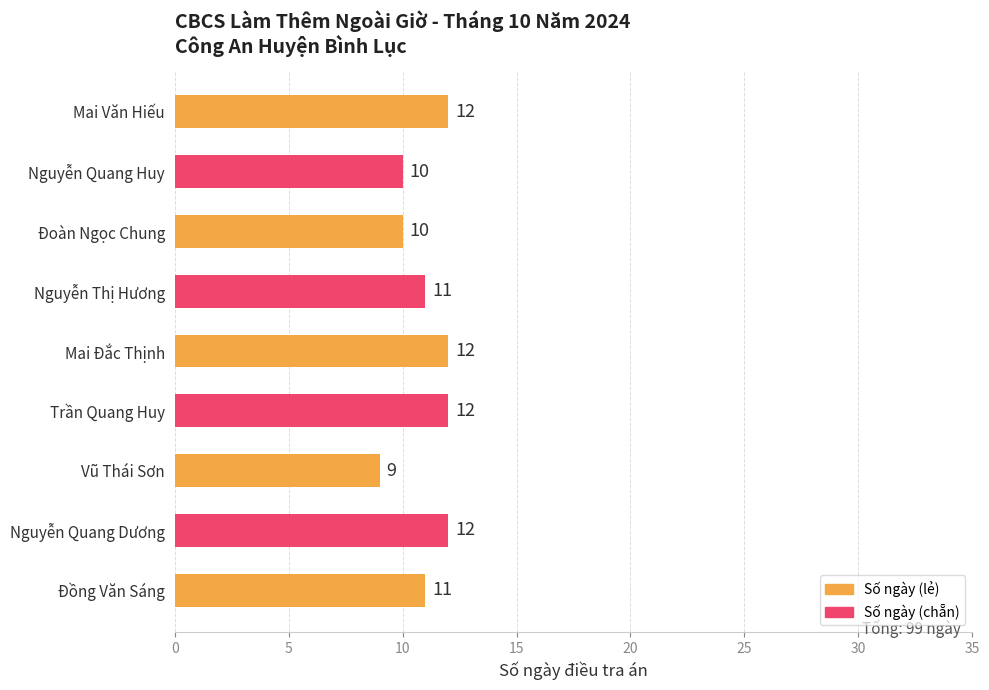

Reading bottom to top, transcribe all the data shown in this chart.

Đồng Văn Sáng=11	Nguyễn Quang Dương=12	Vũ Thái Sơn=9	Trần Quang Huy=12	Mai Đắc Thịnh=12	Nguyễn Thị Hương=11	Đoàn Ngọc Chung=10	Nguyễn Quang Huy=10	Mai Văn Hiếu=12